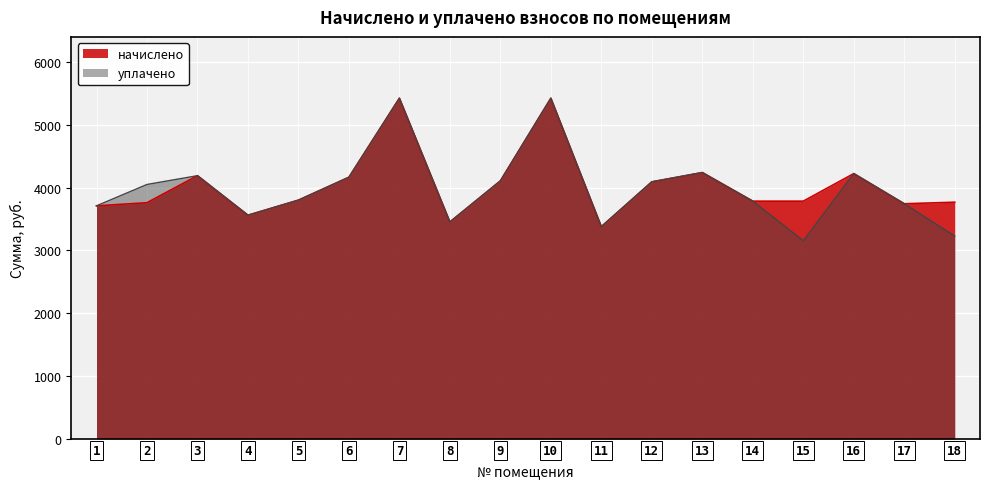

True or false: уплачено and начислено intersect in this chart.

False